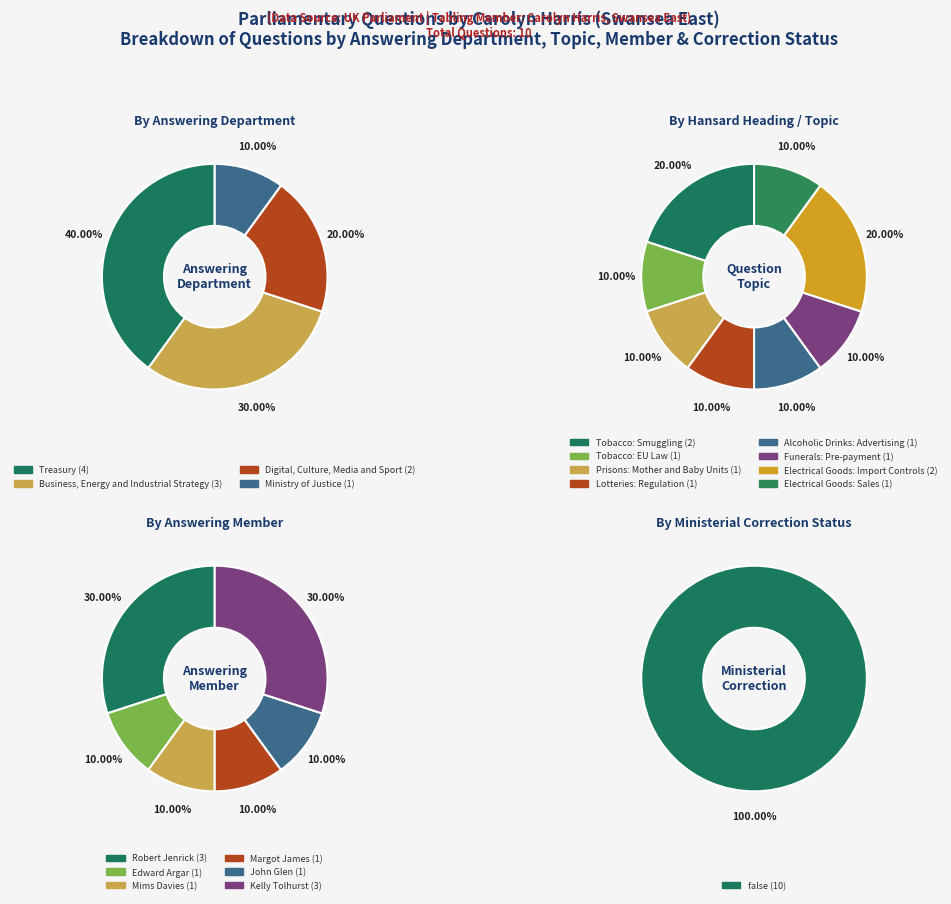

How many slices are in this pie chart?

7